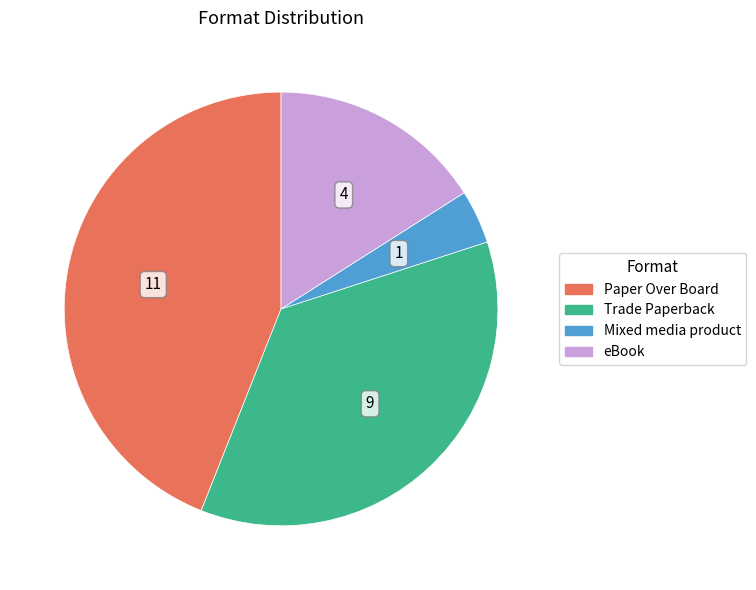

Do eBook and Trade Paperback together represent more than half of the pie?

Yes